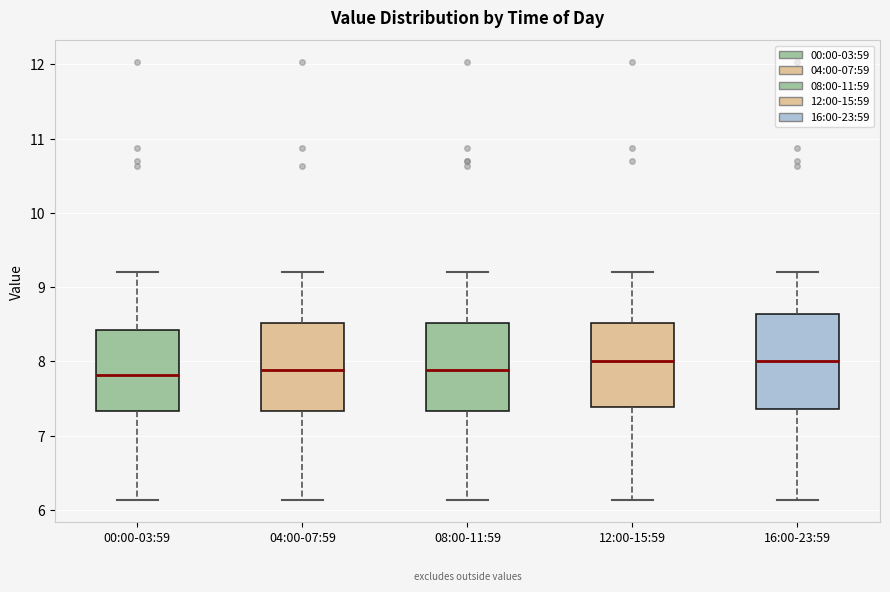

Reading left to right, read every box against the y-axis: the position of its median line, the range the box covers, and the ends of its whiskers. The values are not printed on the chart, so give them approximately, as read against the axis.

00:00-03:59: median 7.8, box 7.3 to 8.4, whiskers 6.1 to 9.2
04:00-07:59: median 7.9, box 7.3 to 8.5, whiskers 6.1 to 9.2
08:00-11:59: median 7.9, box 7.3 to 8.5, whiskers 6.1 to 9.2
12:00-15:59: median 8.0, box 7.4 to 8.5, whiskers 6.1 to 9.2
16:00-23:59: median 8.0, box 7.4 to 8.6, whiskers 6.1 to 9.2